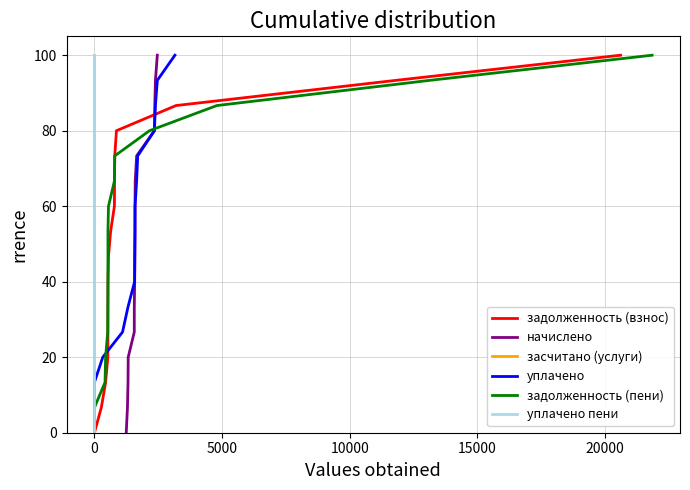

What is the average value of the уплачено series?

50.0